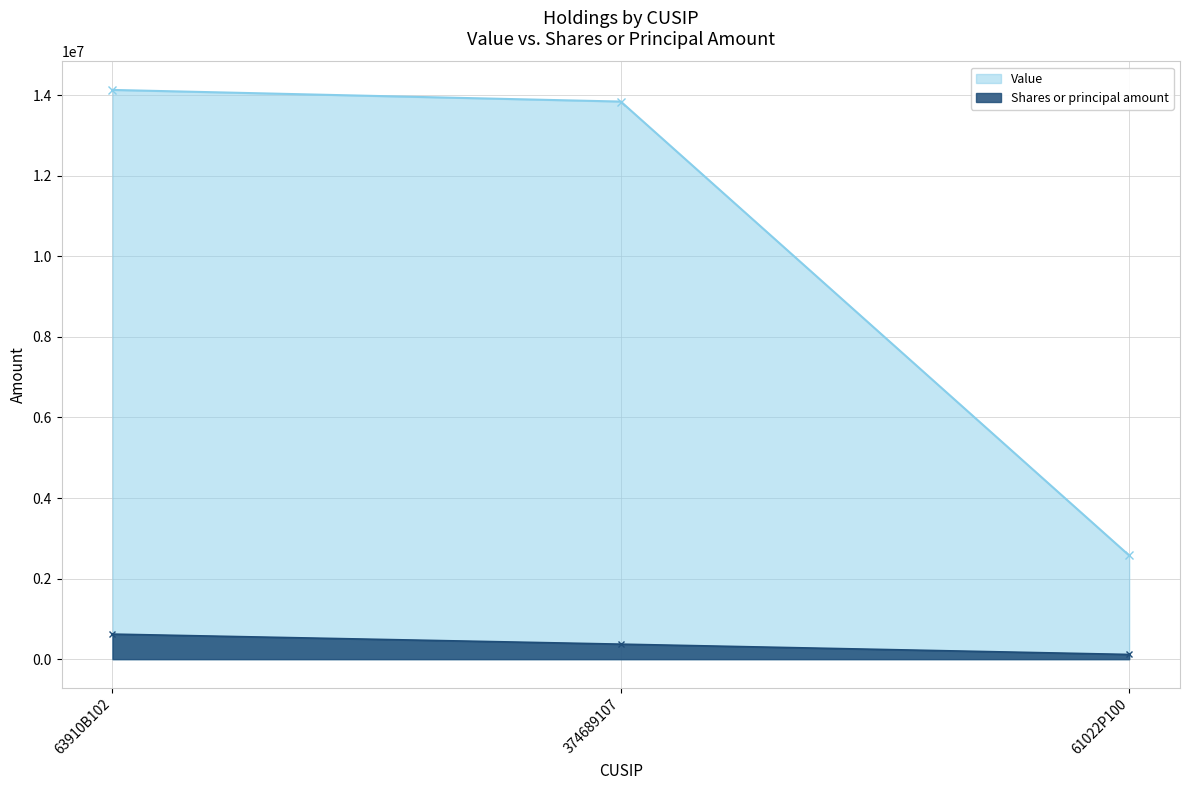

At which label does Shares or principal amount reach its peak?

63910B102